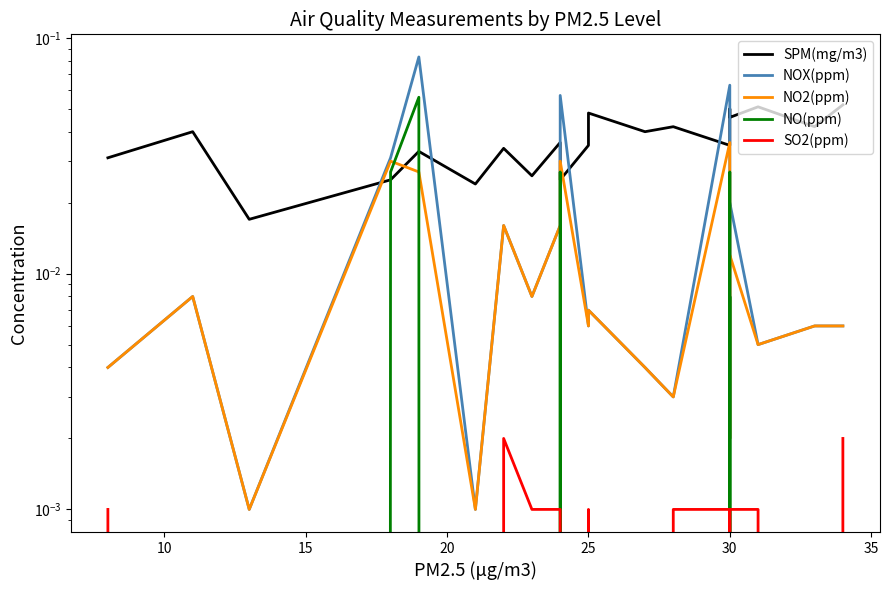

True or false: NOX(ppm) has more than 2 points higher than both neighbors.

True